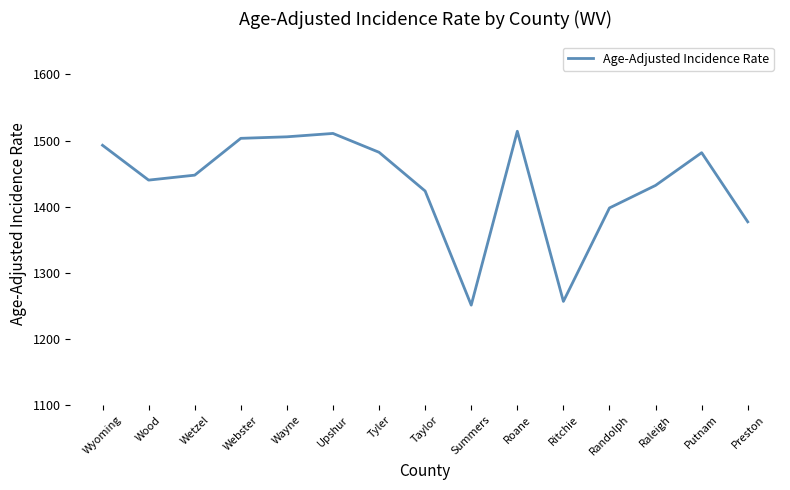

What is the smallest value displayed?

1251.0